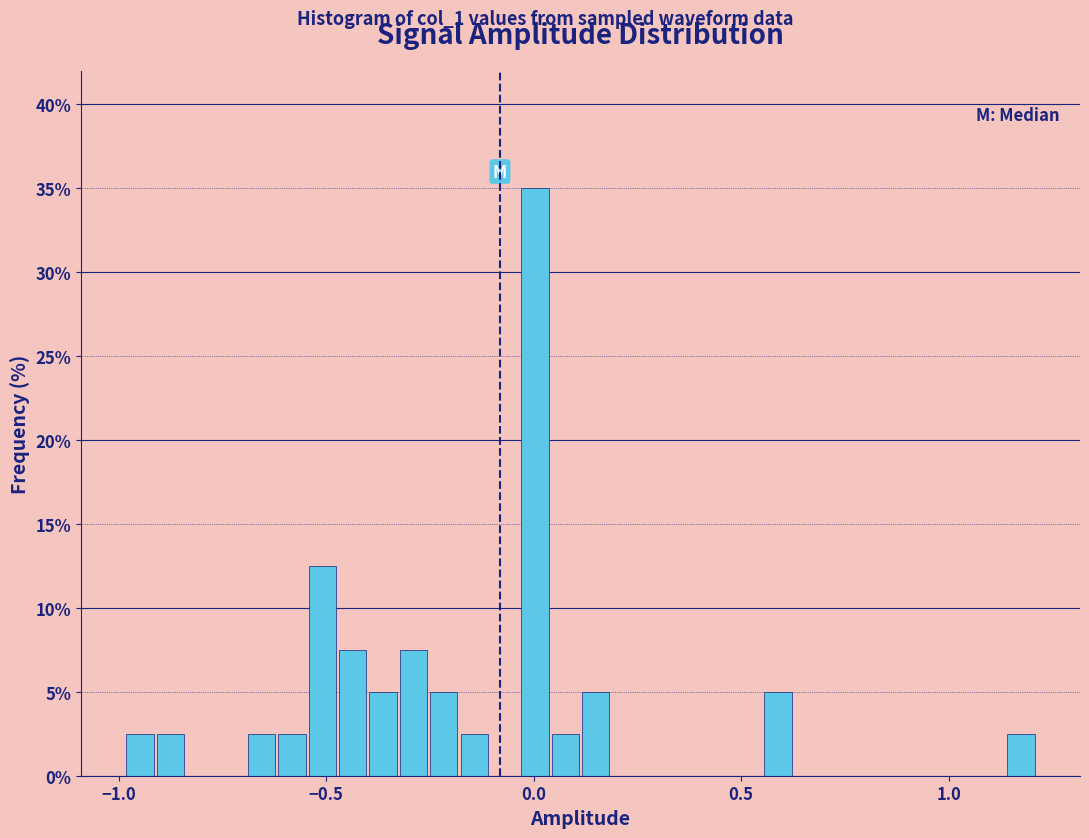

Read against the x-axis, roughly where is the centre of the tallest bar?

0.00